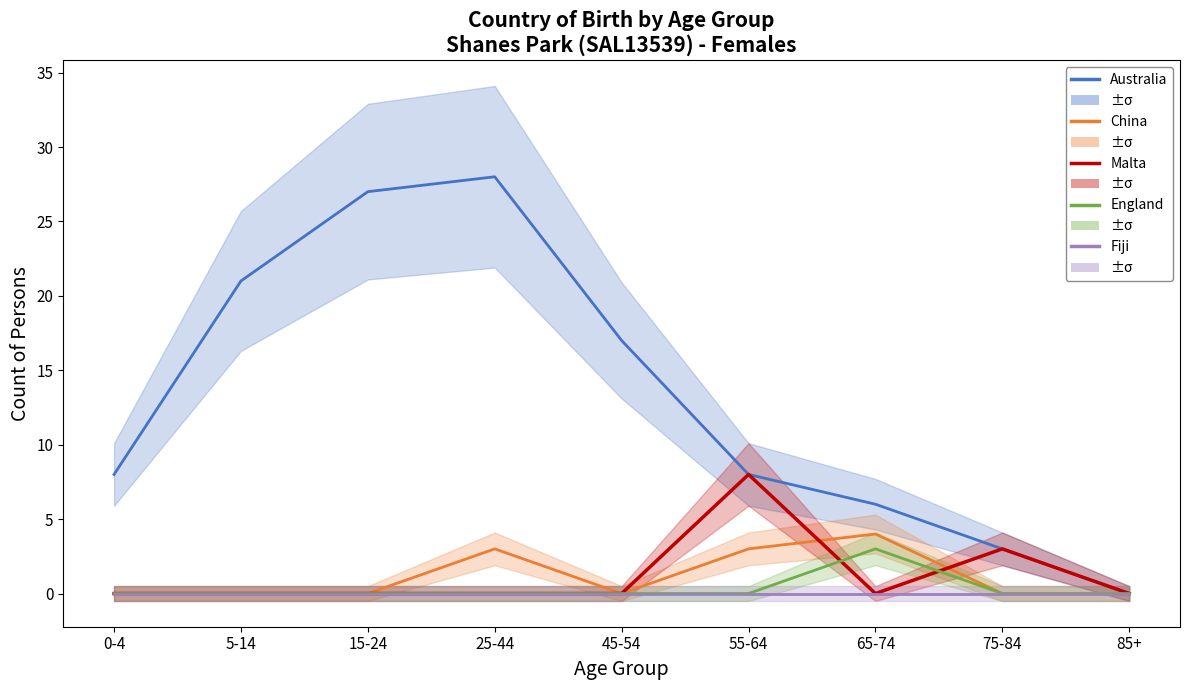

Does the chart display data point markers on the line(s)?

No